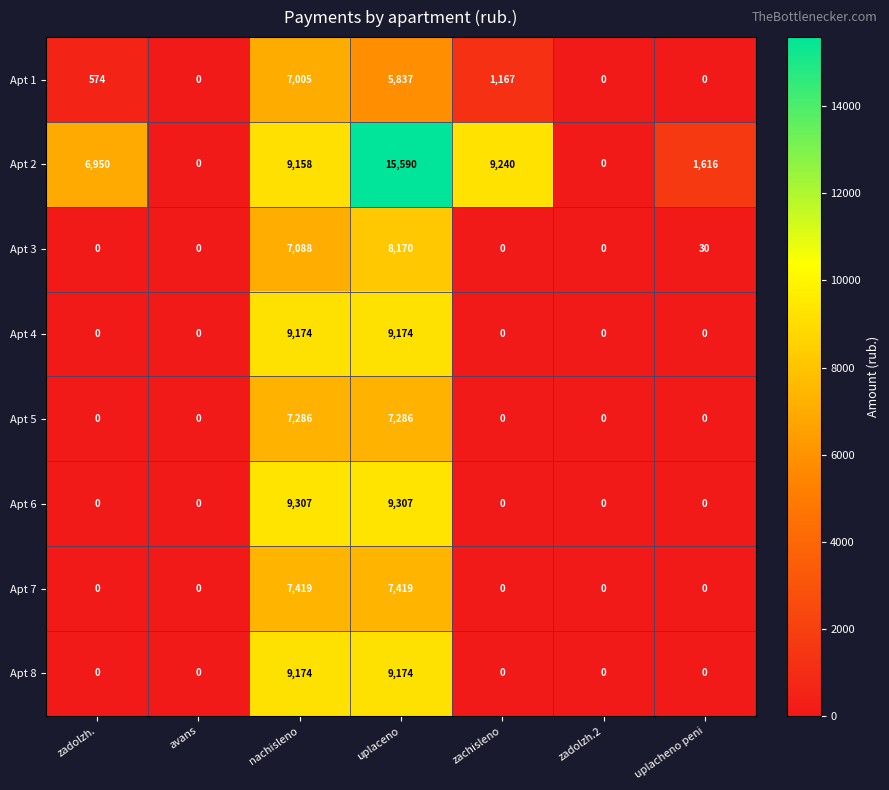

At which category is the sum across all series the highest?

uplaceno